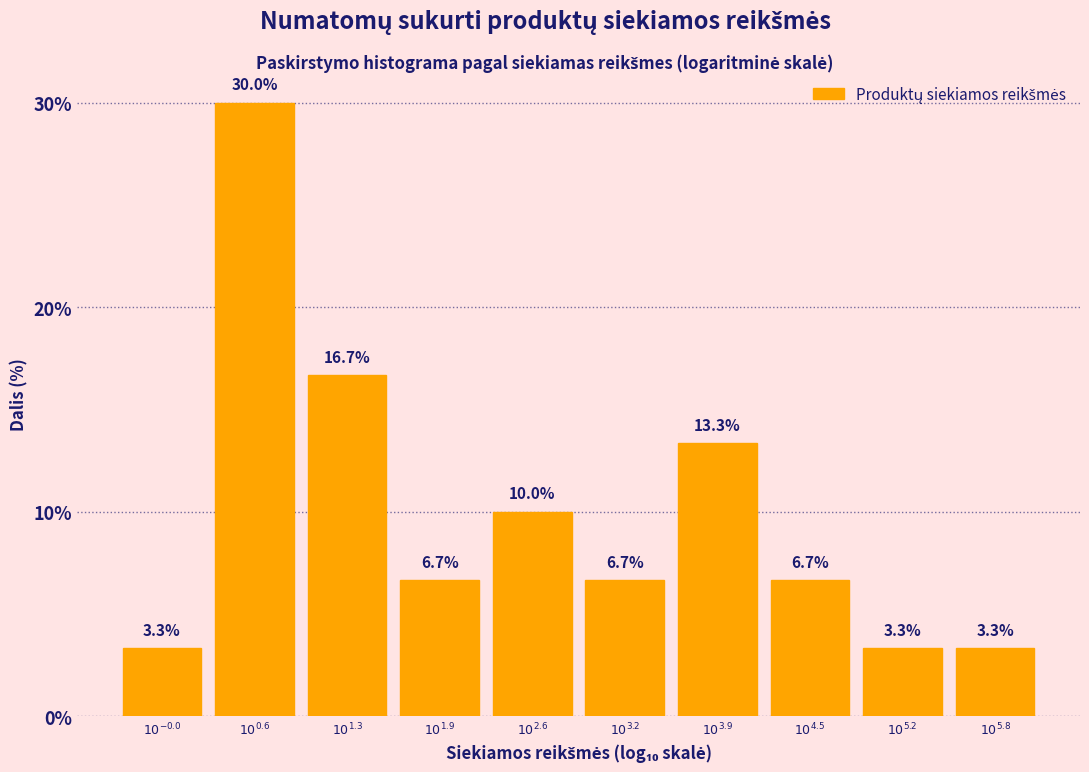

Reading left to right, extract all data points from this chart.

3.3	30.0	16.7	6.7	10.0	6.7	13.3	6.7	3.3	3.3